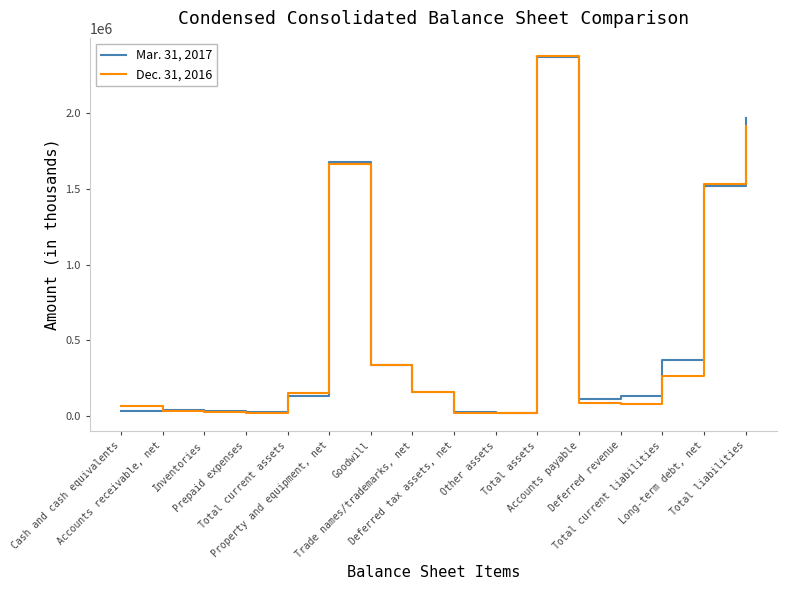

Does the chart have visible grid lines?

No